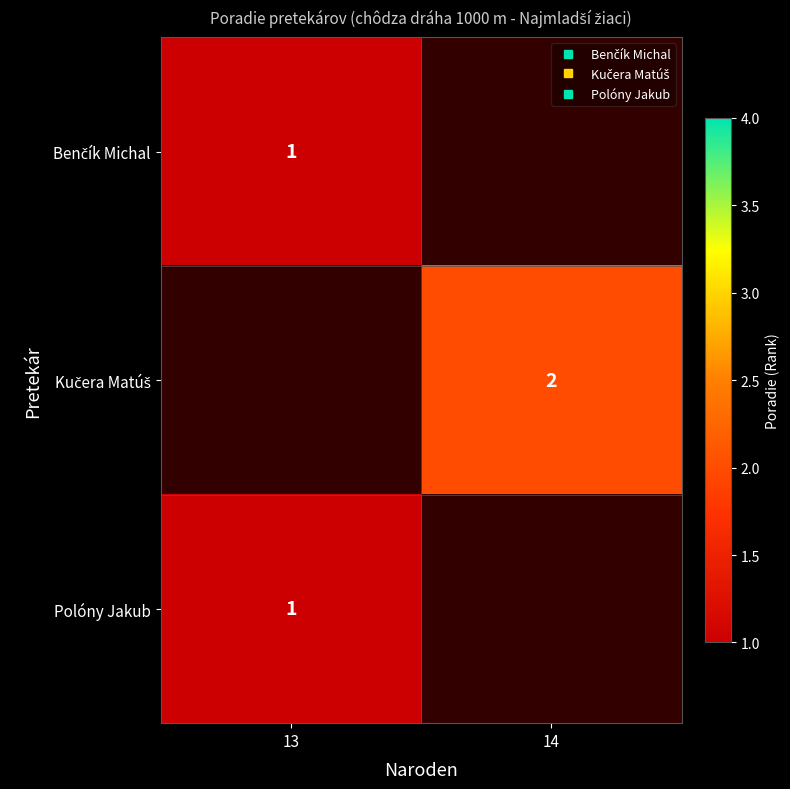

True or false: Benčík Michal has a value of 1.5 at 13.

False